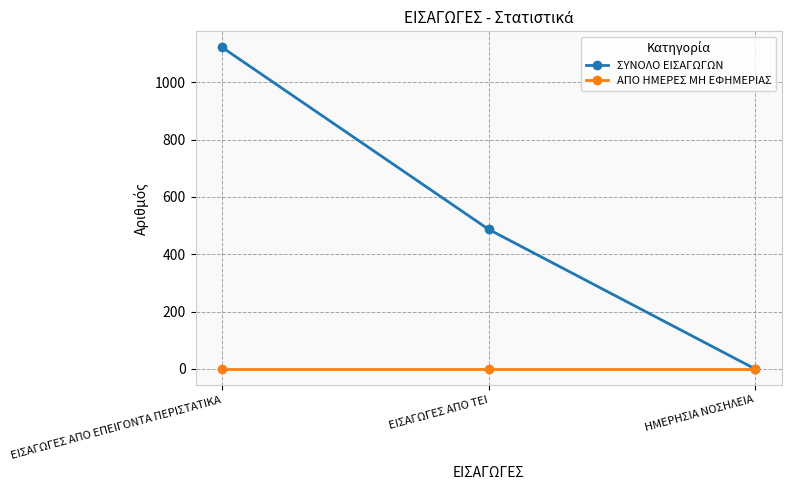

Does the chart have visible grid lines?

Yes